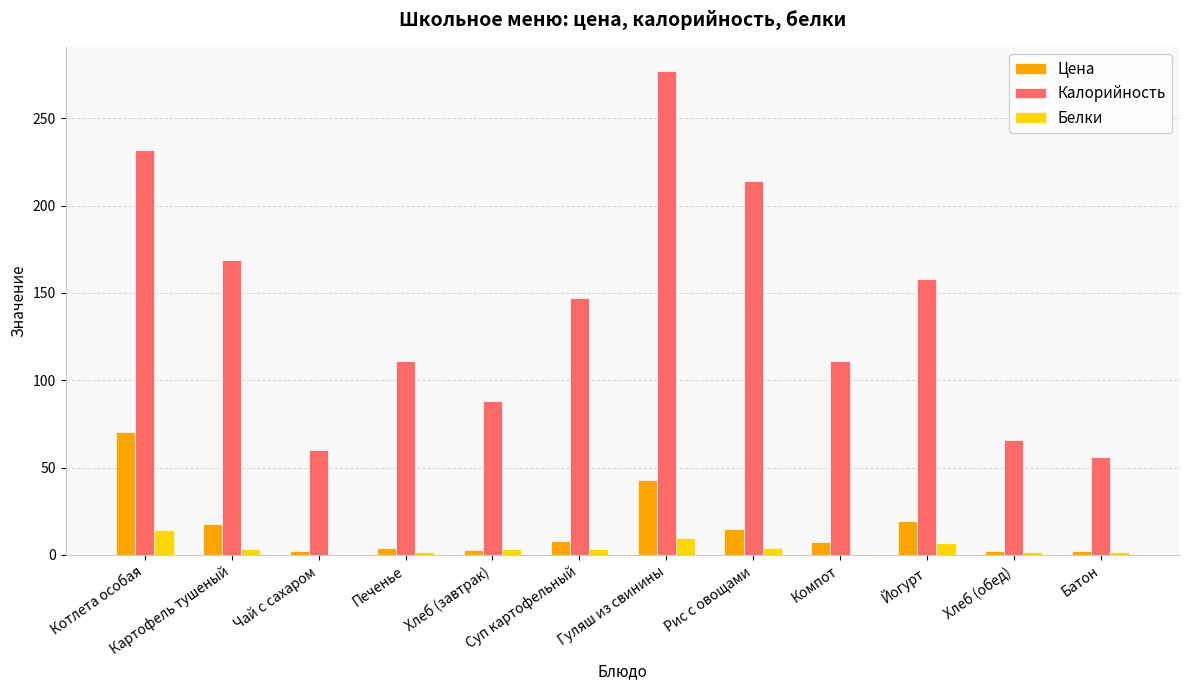

Are the bars horizontal?

No